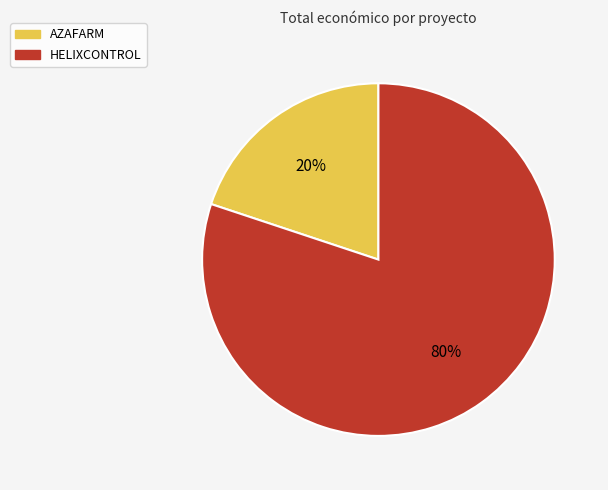

Is AZAFARM the majority of the pie?

No